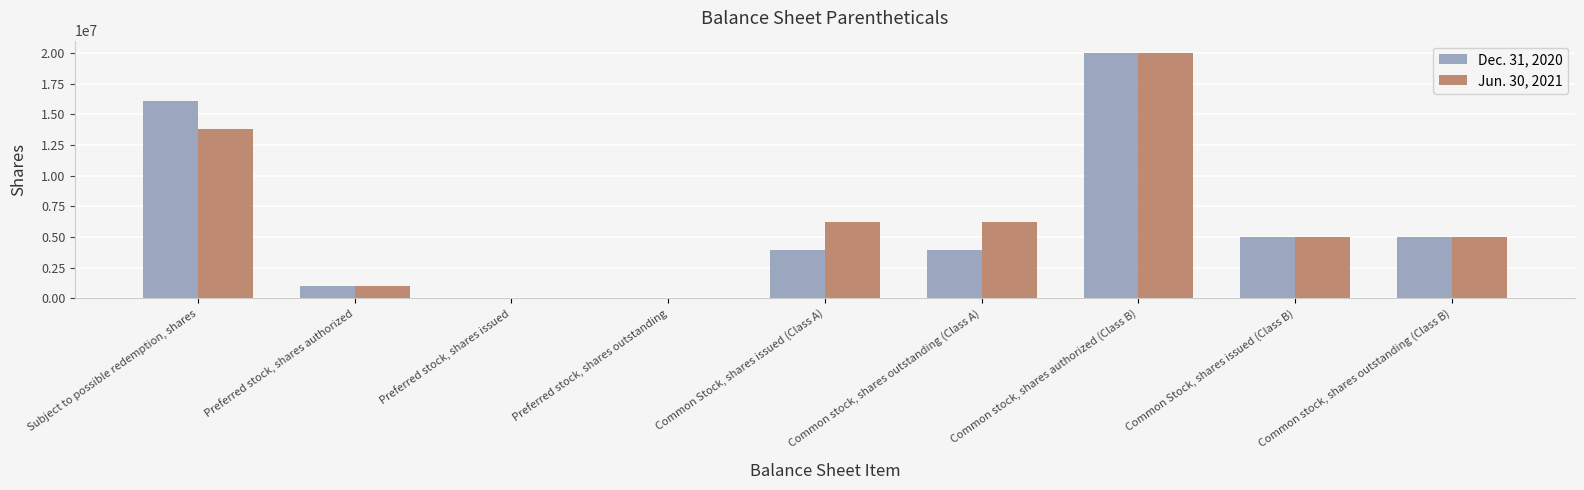

How many series are shown in this chart?

2